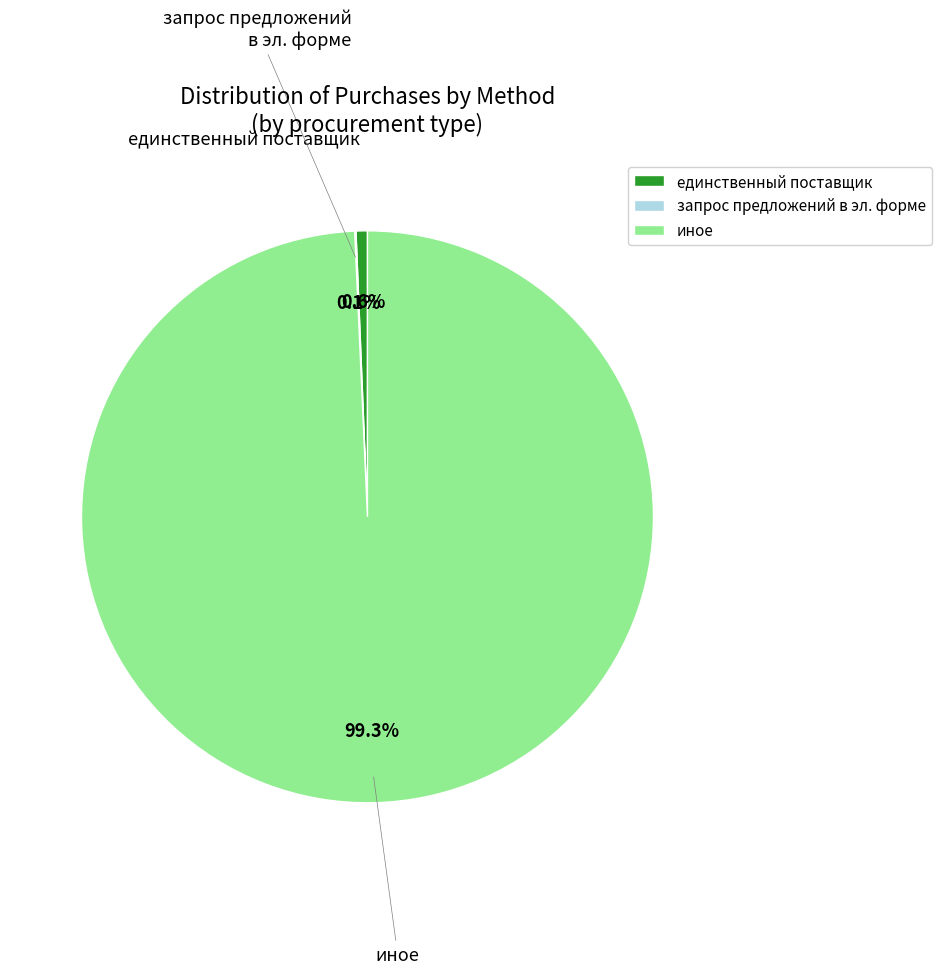

To the nearest percent, what portion does единственный поставщик represent?

1%